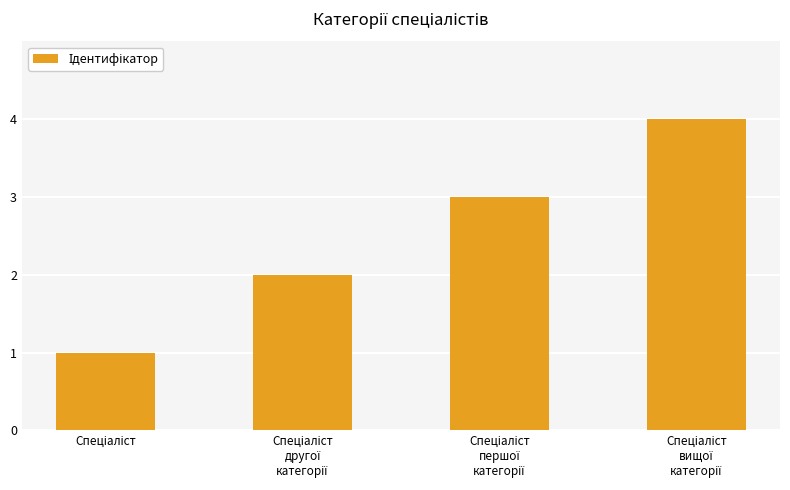

Reading left to right, transcribe all the data shown in this chart.

1	2	3	4